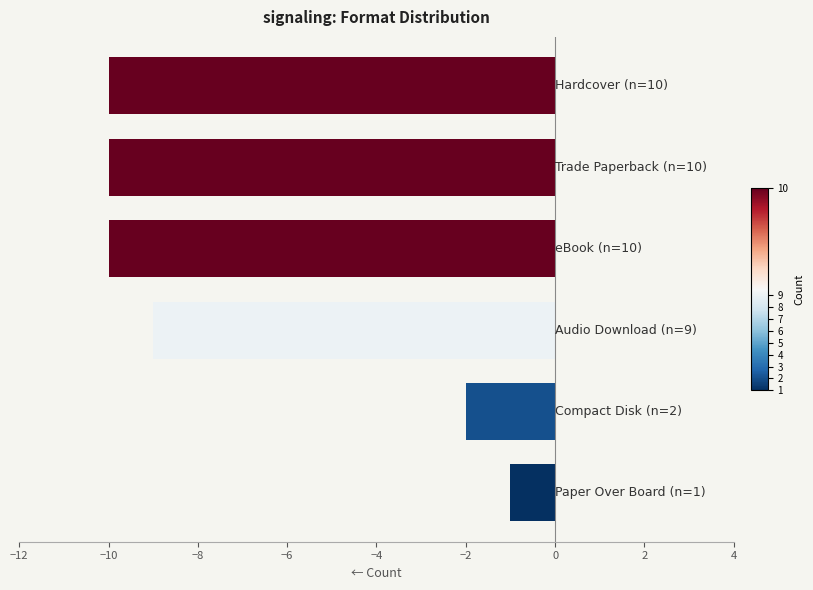

What is the value of the 4th bar from the top?

-9